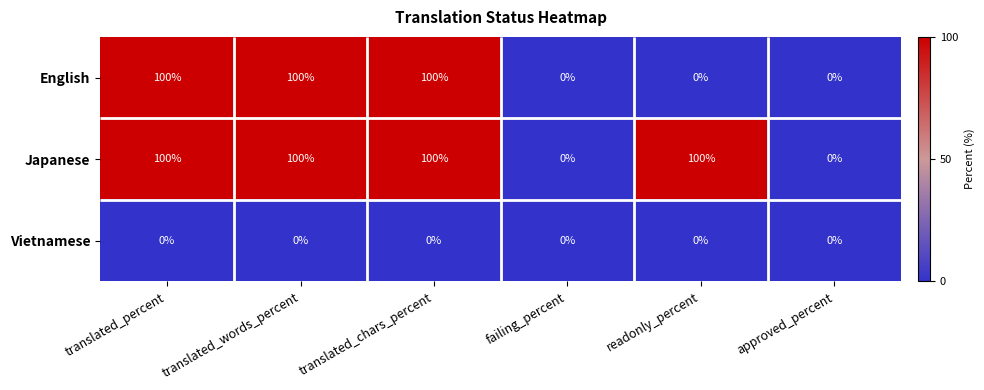

The value of Vietnamese at translated_words_percent is 0. True or false?

True